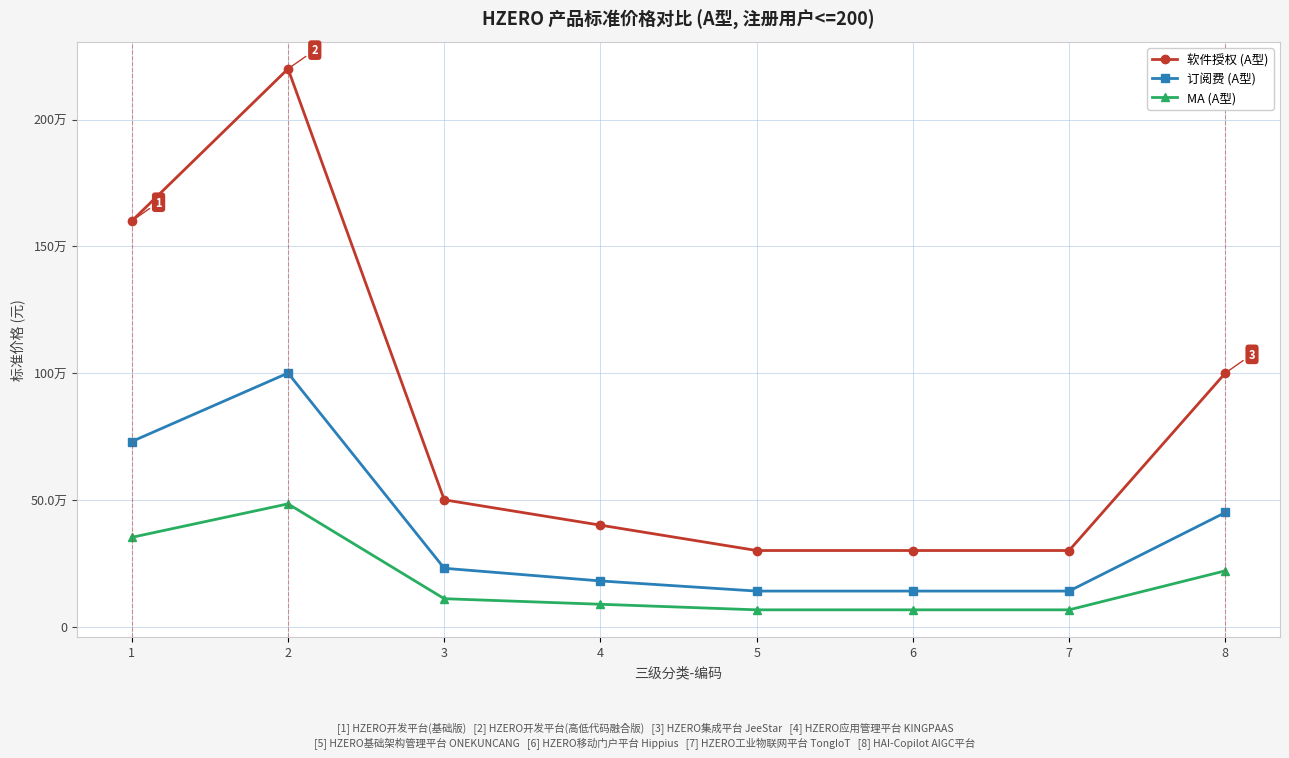

True or false: MA (A型) and 订阅费 (A型) cross at least once.

False